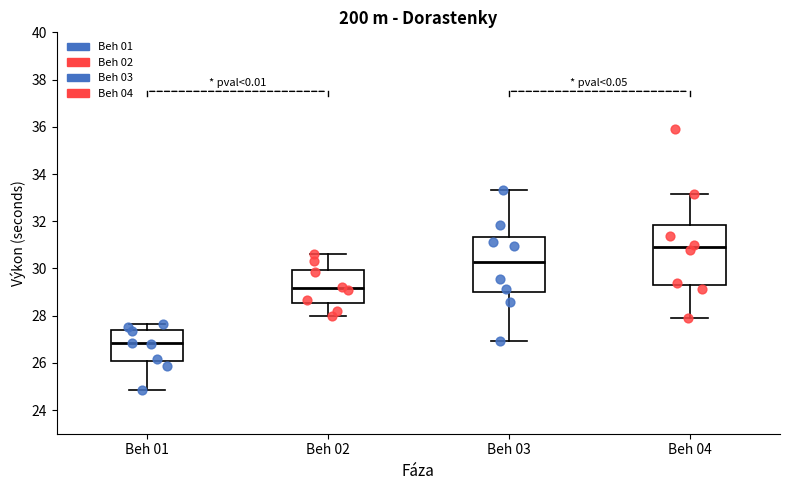

Where is the upper edge of the box for Beh 02 on the y-axis? The values are not printed on the chart, so give them approximately, as read against the axis.

30.0